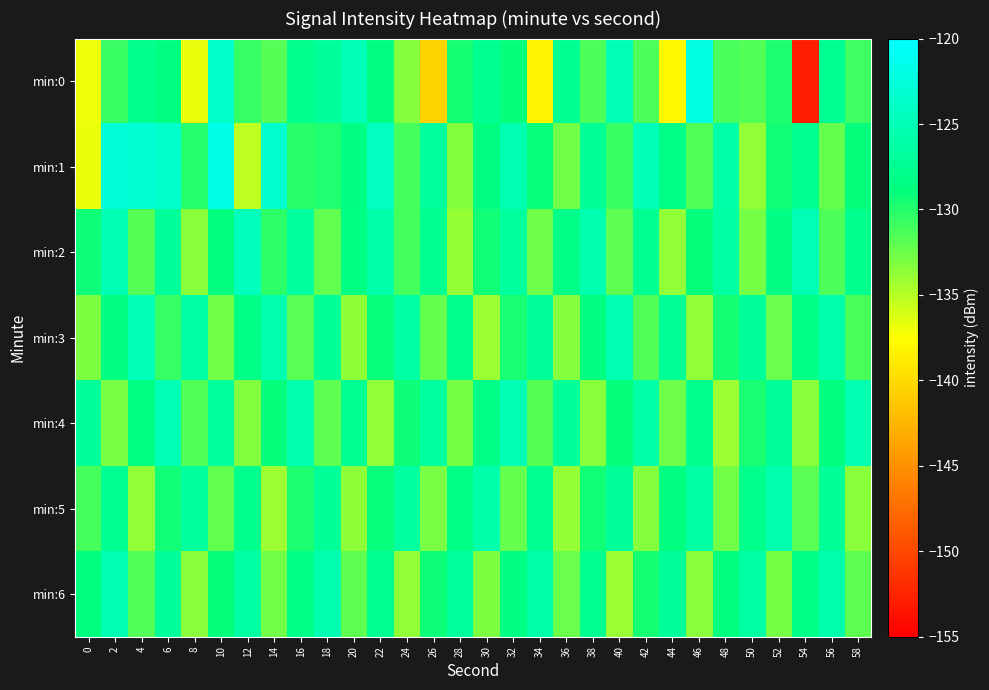

What is the greatest value displayed?

-121.7